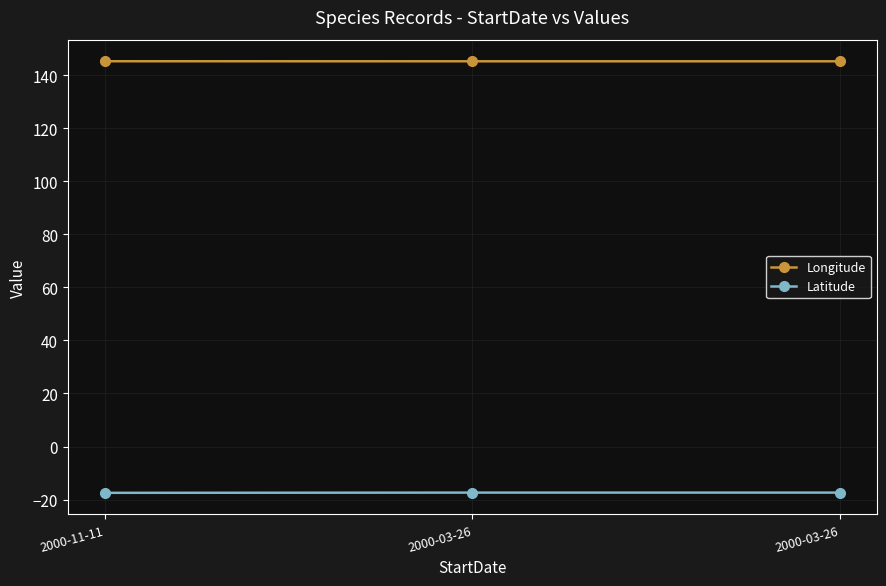

What is the sum of the Latitude values at 2000-03-26 and 2000-11-11?

-34.9